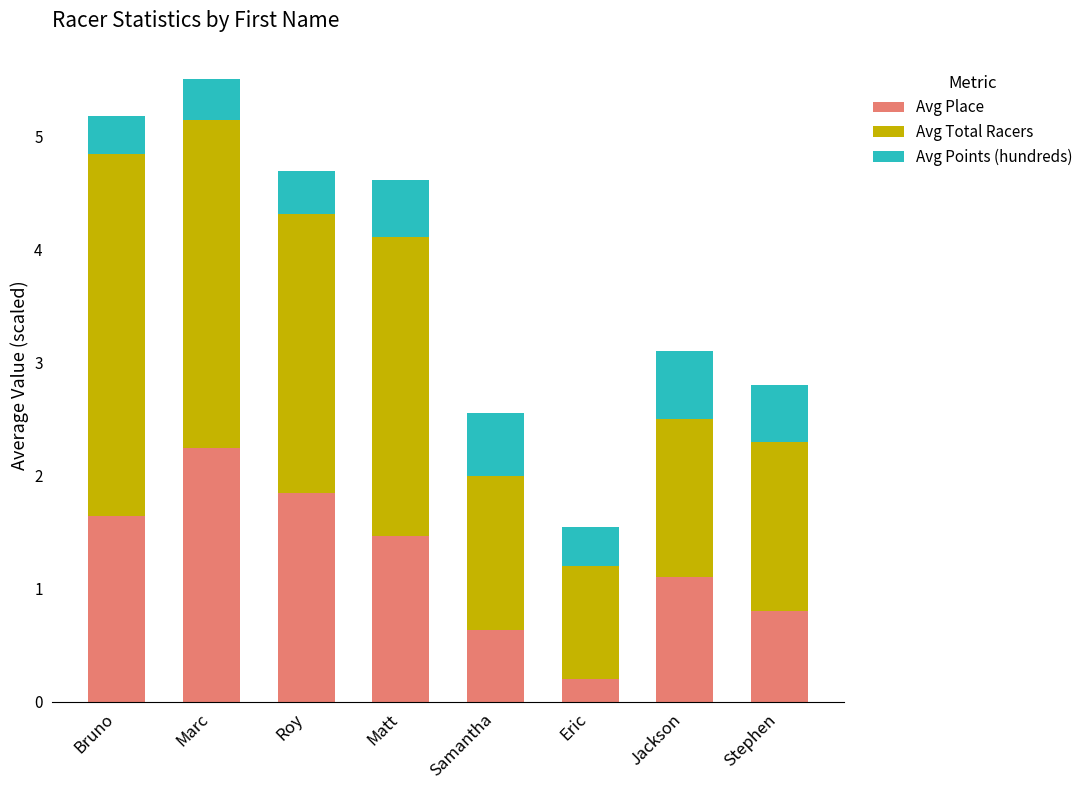

How many categories are shown in the chart?

8